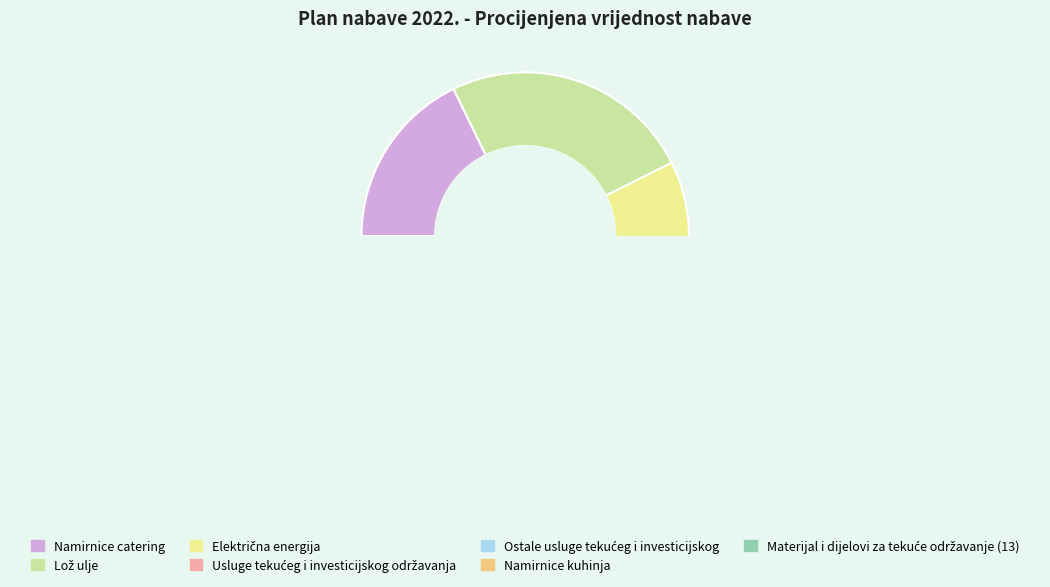

What is the change in value from Namirnice catering to Električna energija?

-11209.2